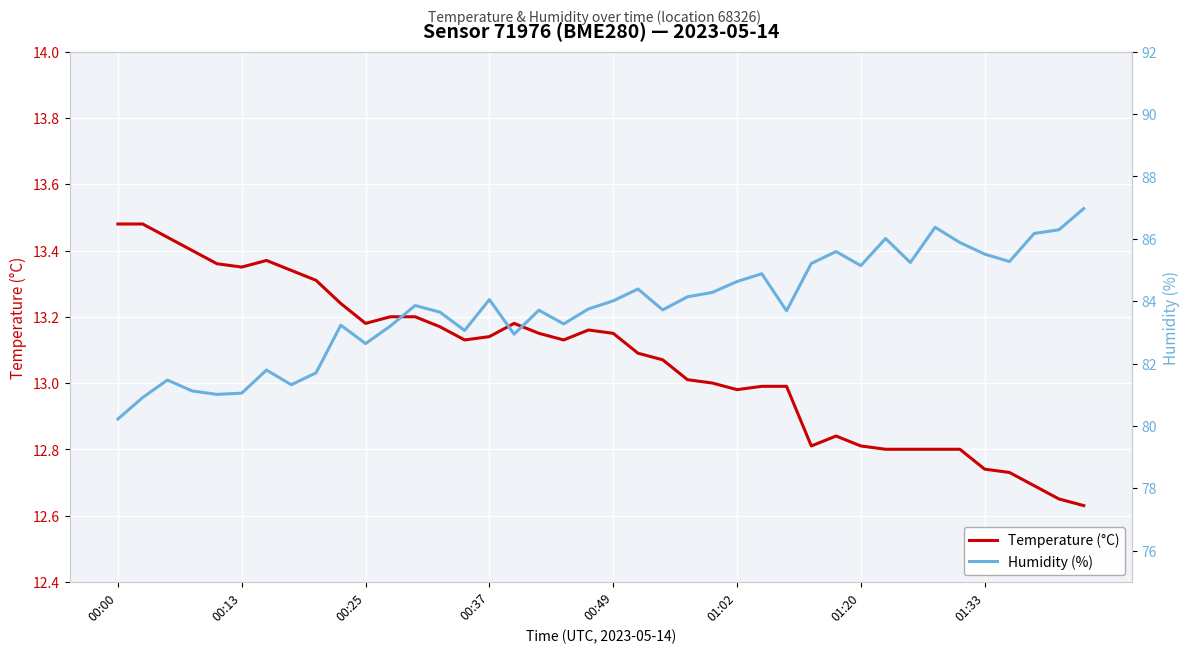

Count the number of data series in this chart.

2